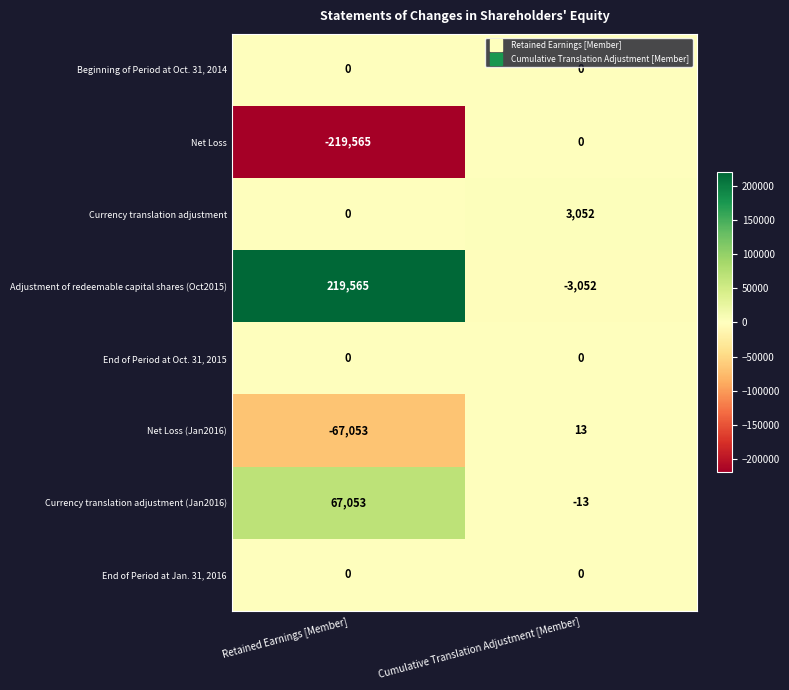

Reading left to right, list all the values displayed in this chart.

Beginning of Period at Oct. 31, 2014: Retained Earnings [Member]=0	Cumulative Translation Adjustment [Member]=0
Net Loss: Retained Earnings [Member]=-219565	Cumulative Translation Adjustment [Member]=0
Currency translation adjustment: Retained Earnings [Member]=0	Cumulative Translation Adjustment [Member]=3052
Adjustment of redeemable capital shares (Oct2015): Retained Earnings [Member]=219565	Cumulative Translation Adjustment [Member]=-3052
End of Period at Oct. 31, 2015: Retained Earnings [Member]=0	Cumulative Translation Adjustment [Member]=0
Net Loss (Jan2016): Retained Earnings [Member]=-67053	Cumulative Translation Adjustment [Member]=13
Currency translation adjustment (Jan2016): Retained Earnings [Member]=67053	Cumulative Translation Adjustment [Member]=-13
End of Period at Jan. 31, 2016: Retained Earnings [Member]=0	Cumulative Translation Adjustment [Member]=0